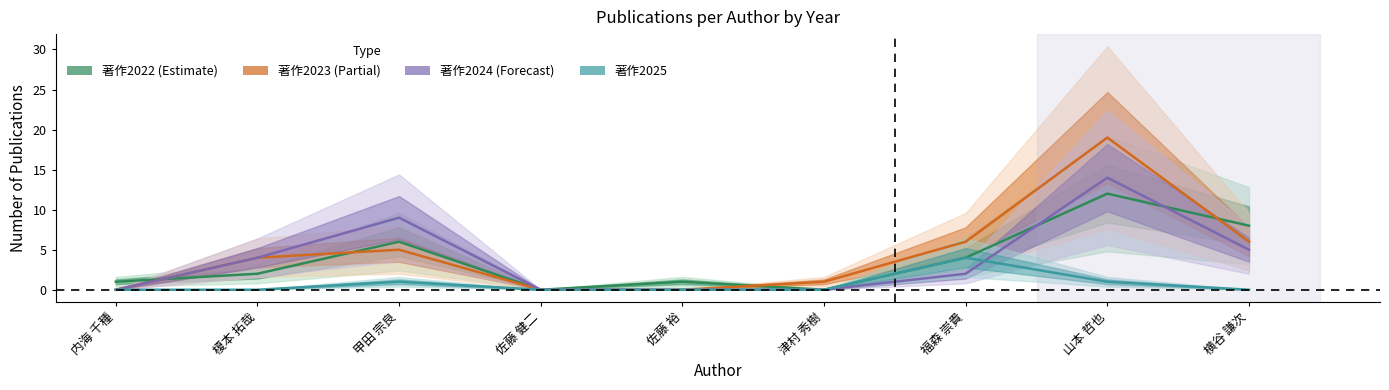

What is the sum of all 著作2024 values?

34